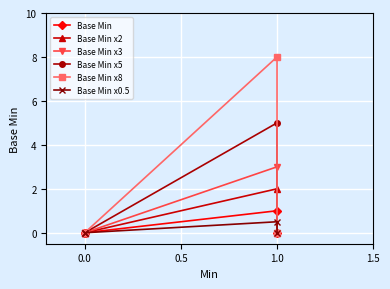

How many lines are shown in the chart?

6